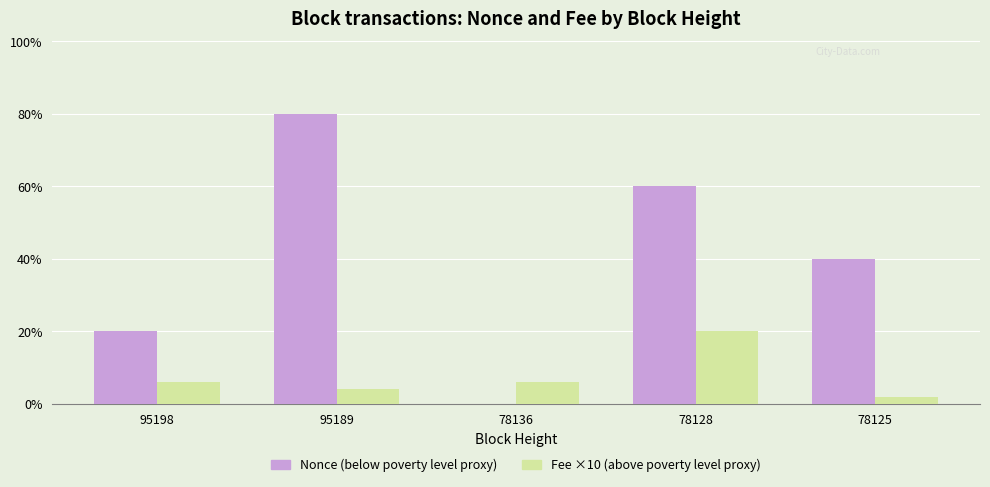

What are all the series names shown in the legend?

Nonce (below poverty level proxy), Fee ×10 (above poverty level proxy)